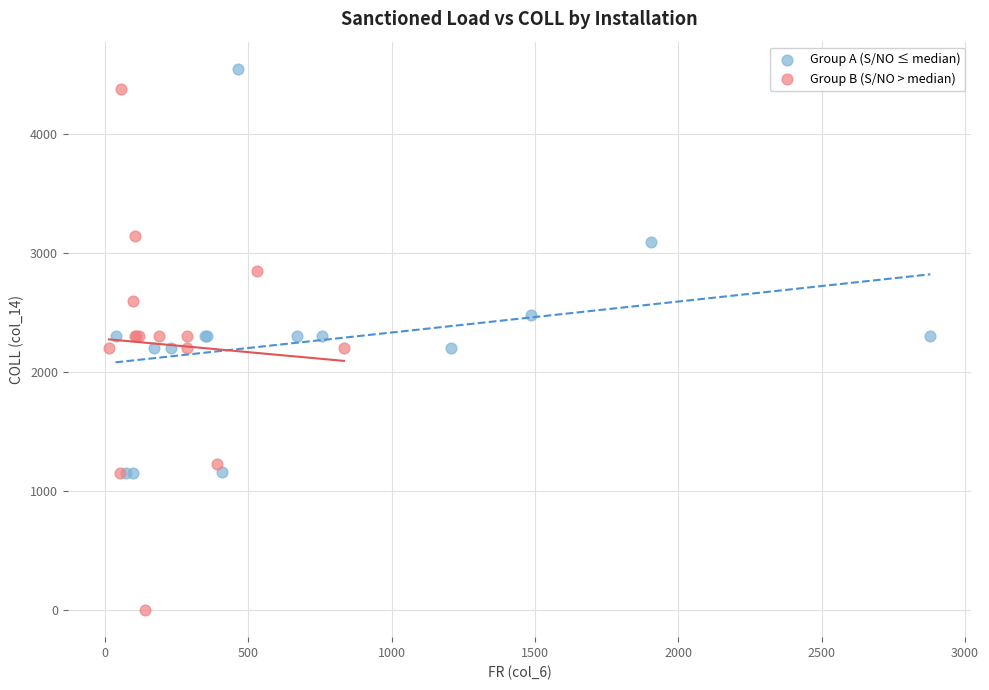

Which series has the widest spread of Y values?

Group B (S/NO > median)